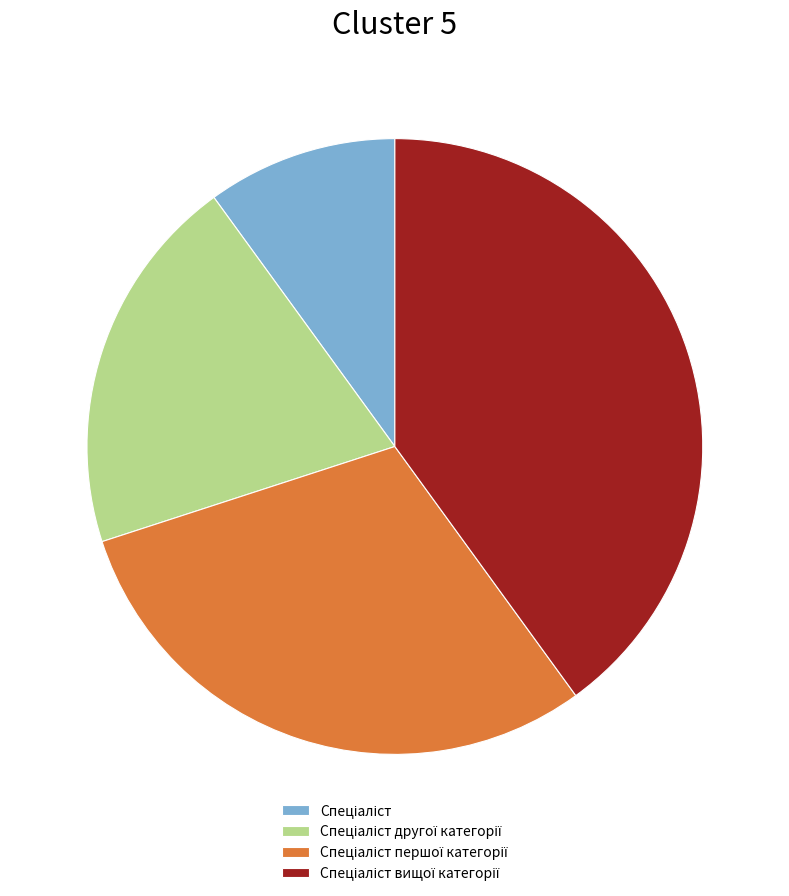

Is there a majority slice in this chart?

No